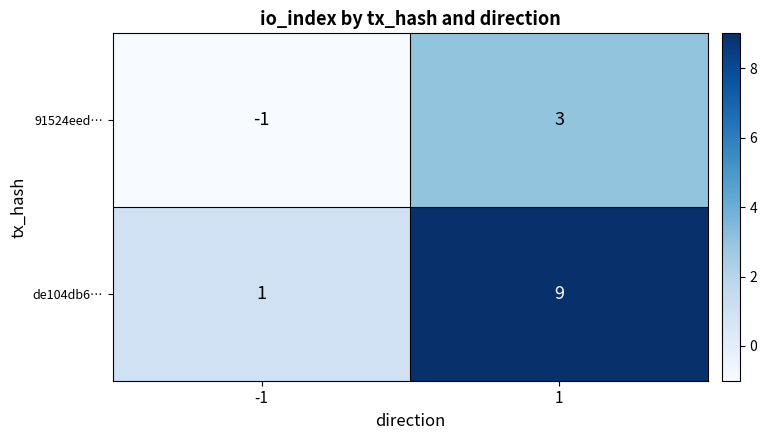

Reading right to left, list all the values displayed in this chart.

91524eed…: 1=3	-1=-1
de104db6…: 1=9	-1=1